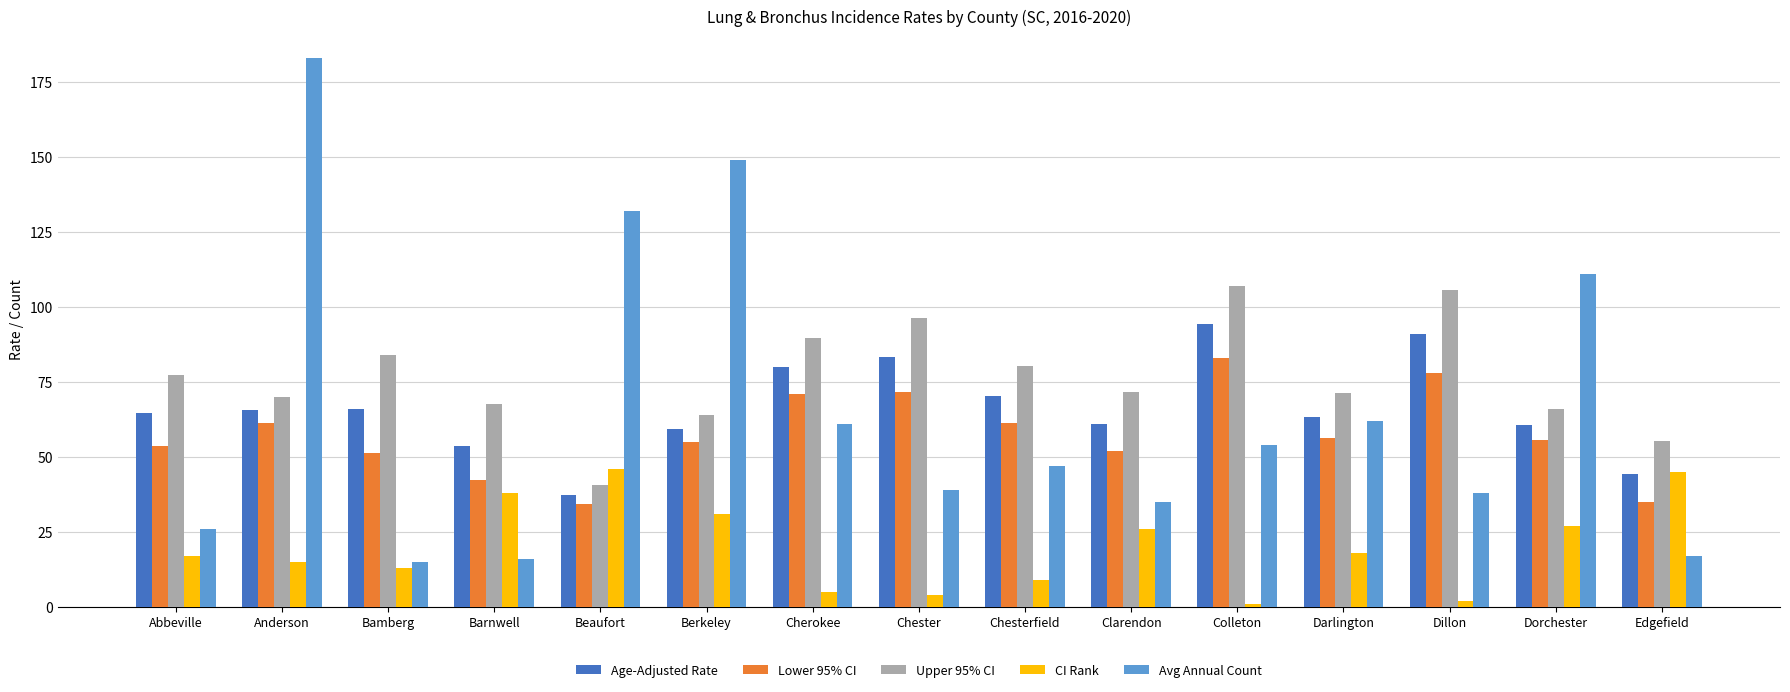

The CI Rank series shows 5.8 at Darlington. True or false?

False